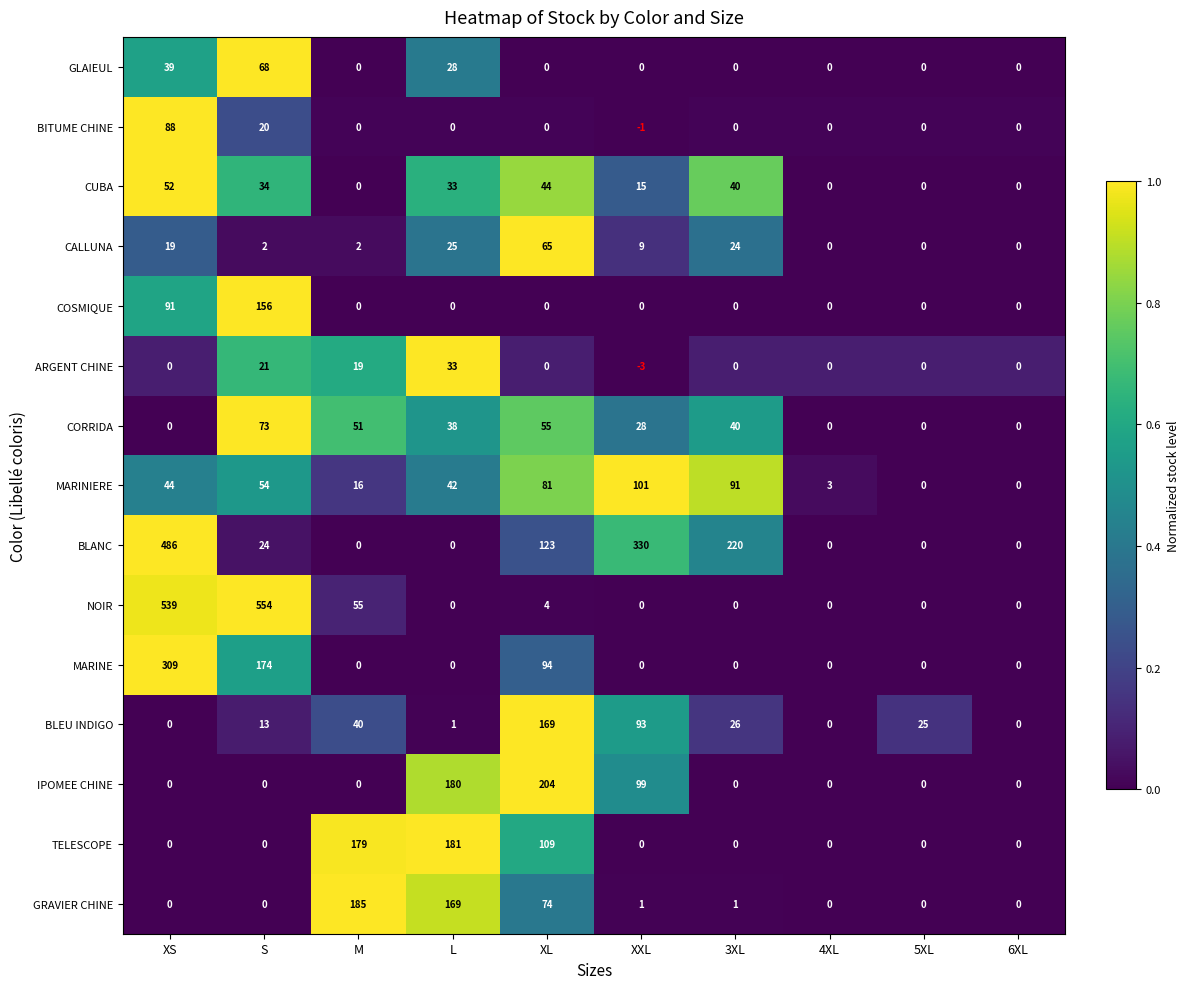

Between XS and XL, which series saw the biggest shift?

NOIR